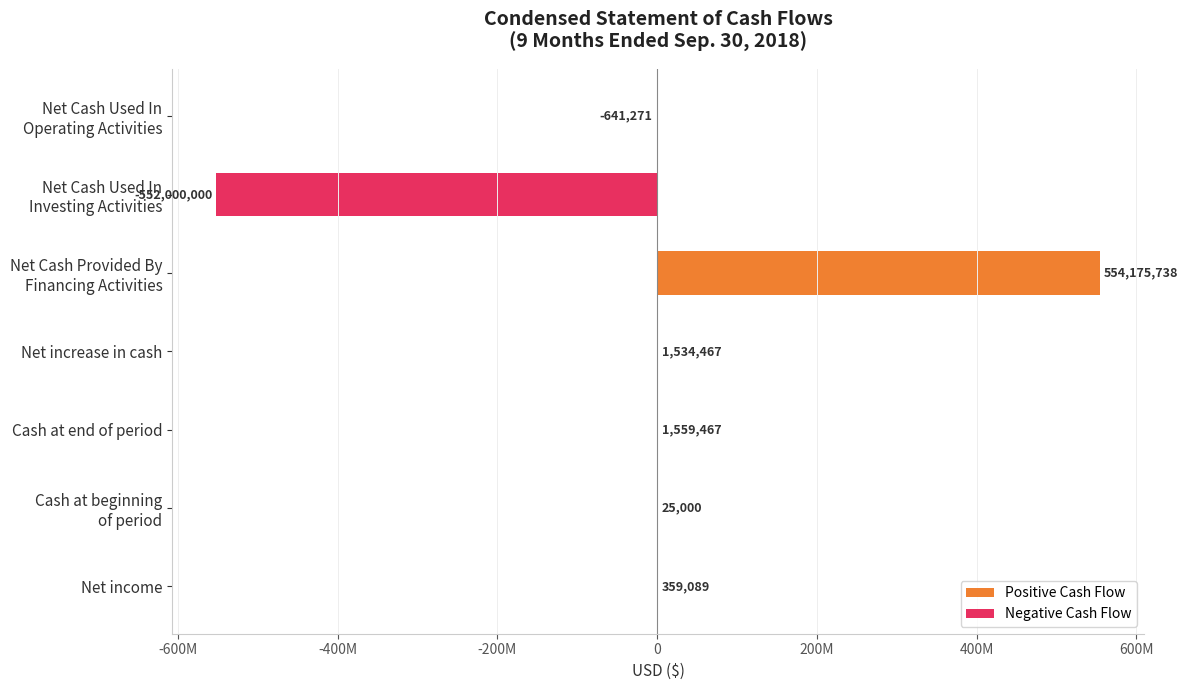

What is the spread (max minus min) of values at Net Cash Provided By Financing Activities?

554175738